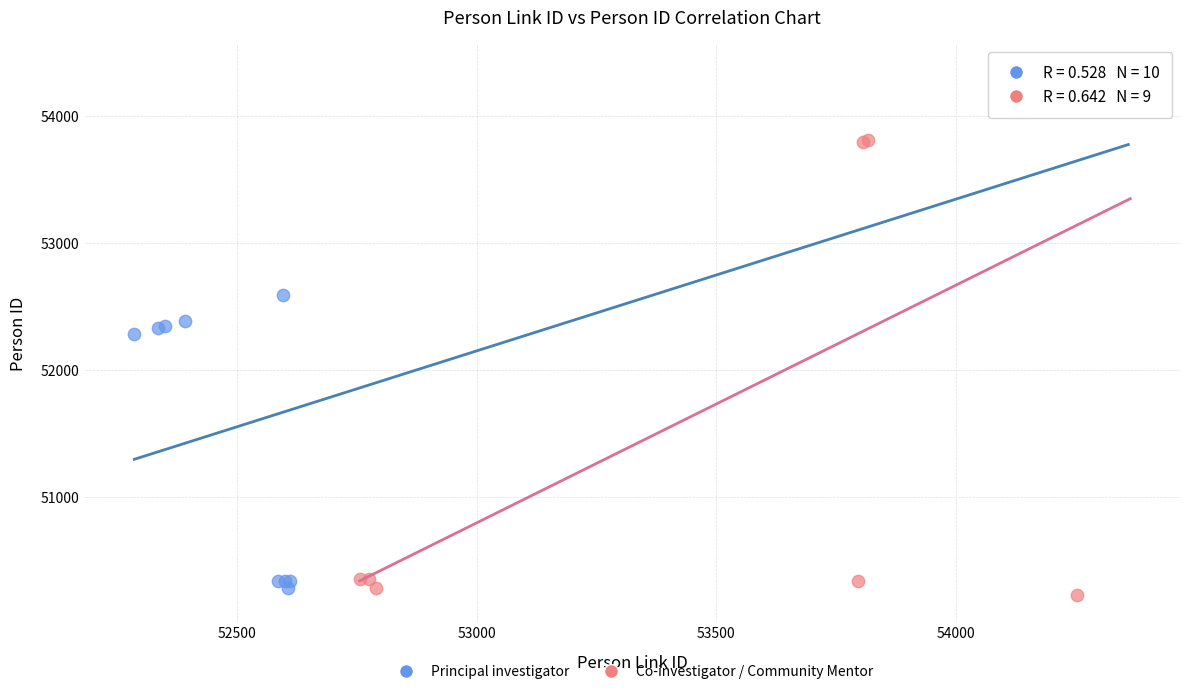

Which series contains the lowest Y value?

Co-investigator / Community Mentor